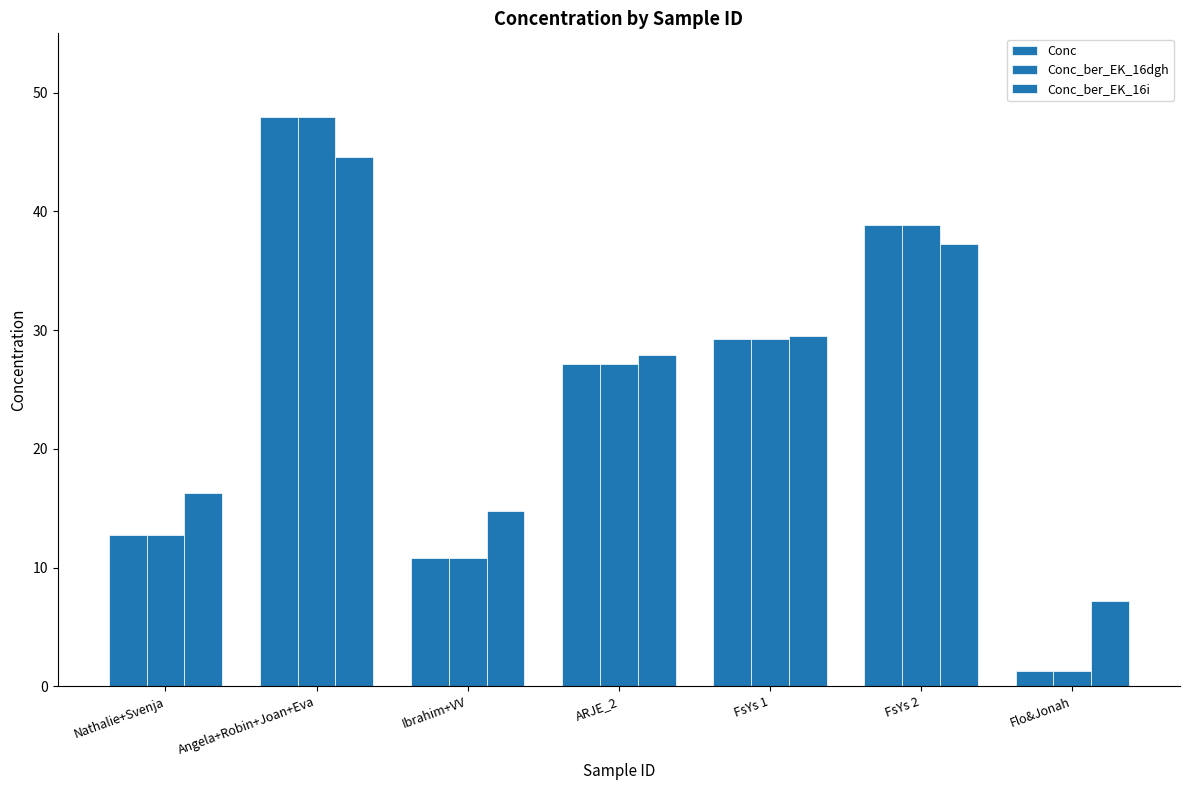

At which label does Conc reach its peak?

Angela+Robin+Joan+Eva